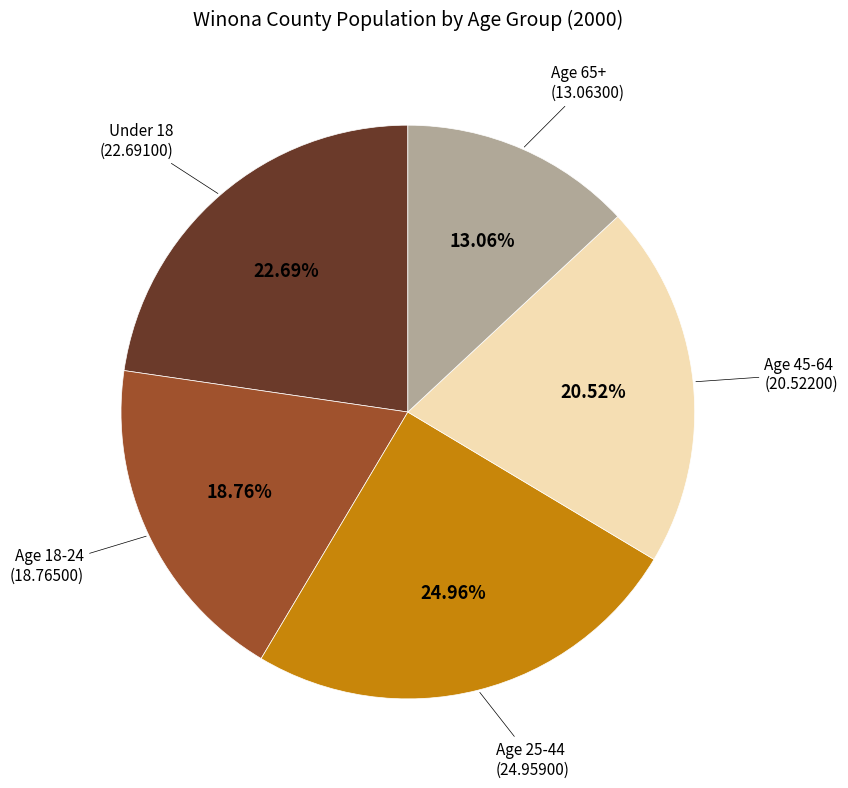

Is there a majority slice in this chart?

No